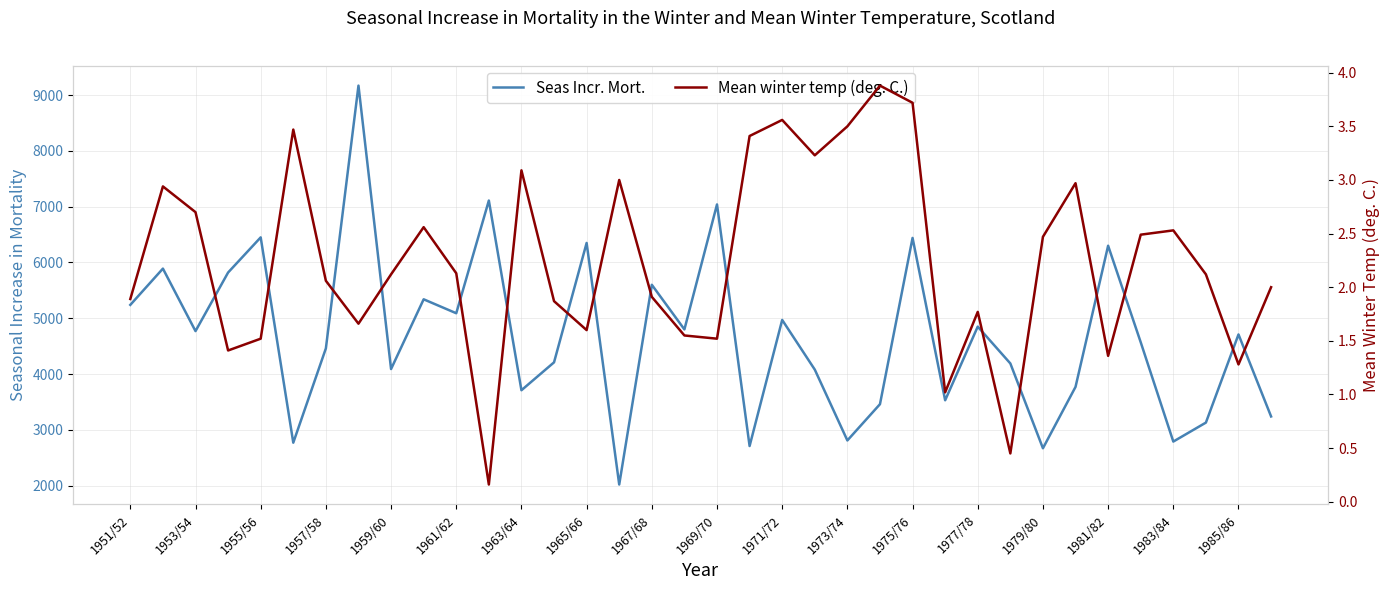

How many data points in Mean winter temp (deg. C.) are less than 2?

15